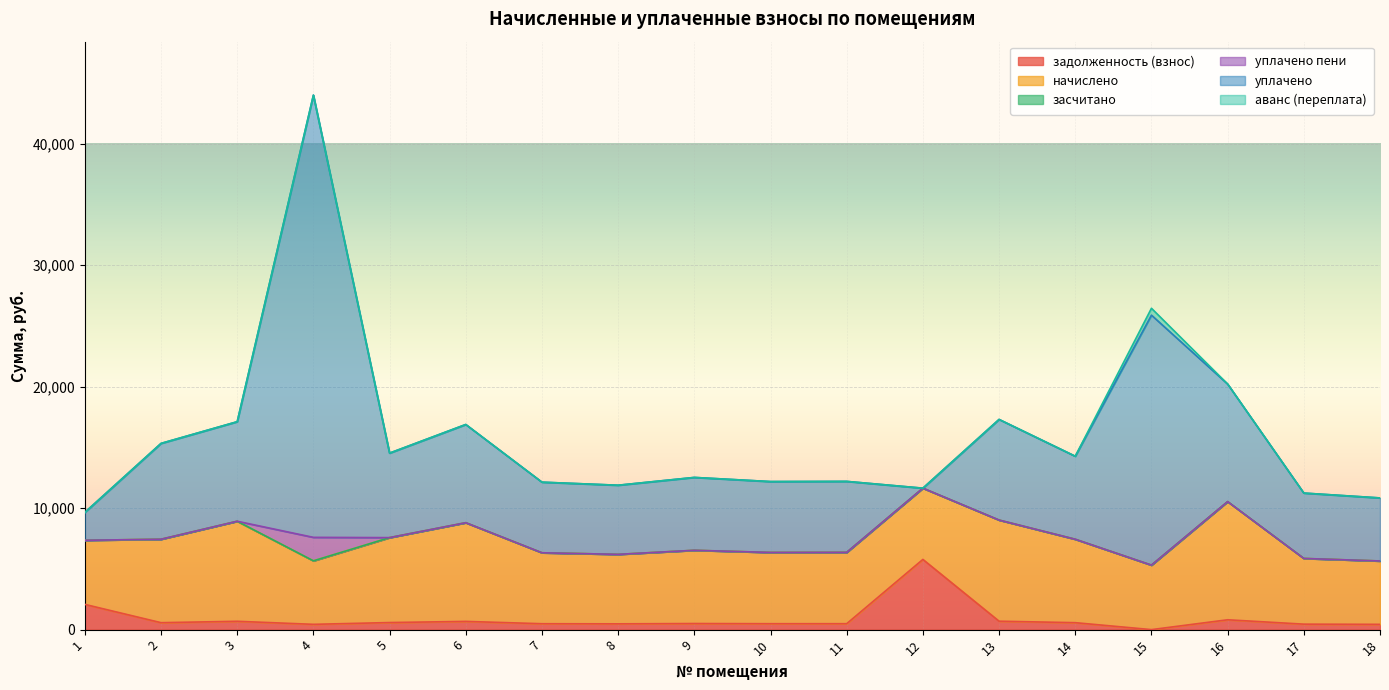

How many lines are shown in the chart?

6